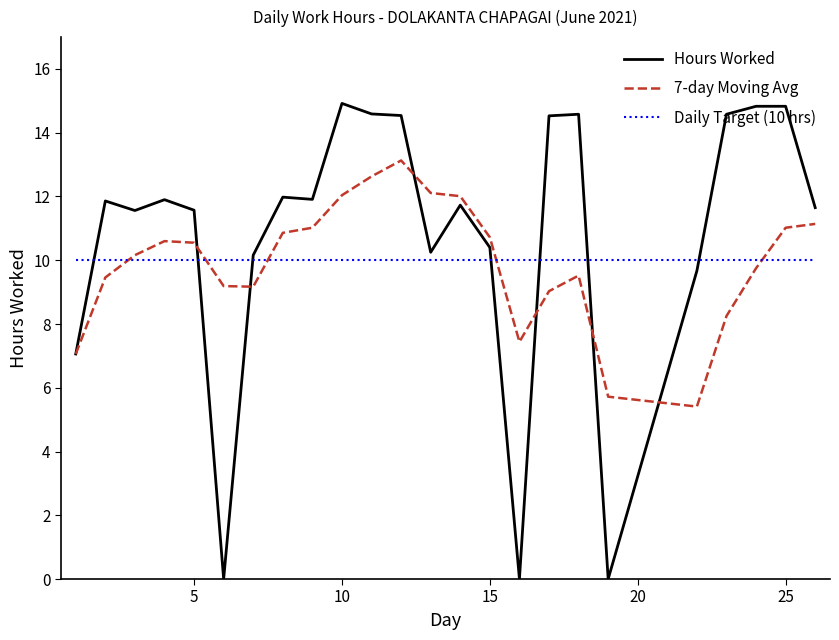

Which series has the widest spread of values?

Hours Worked